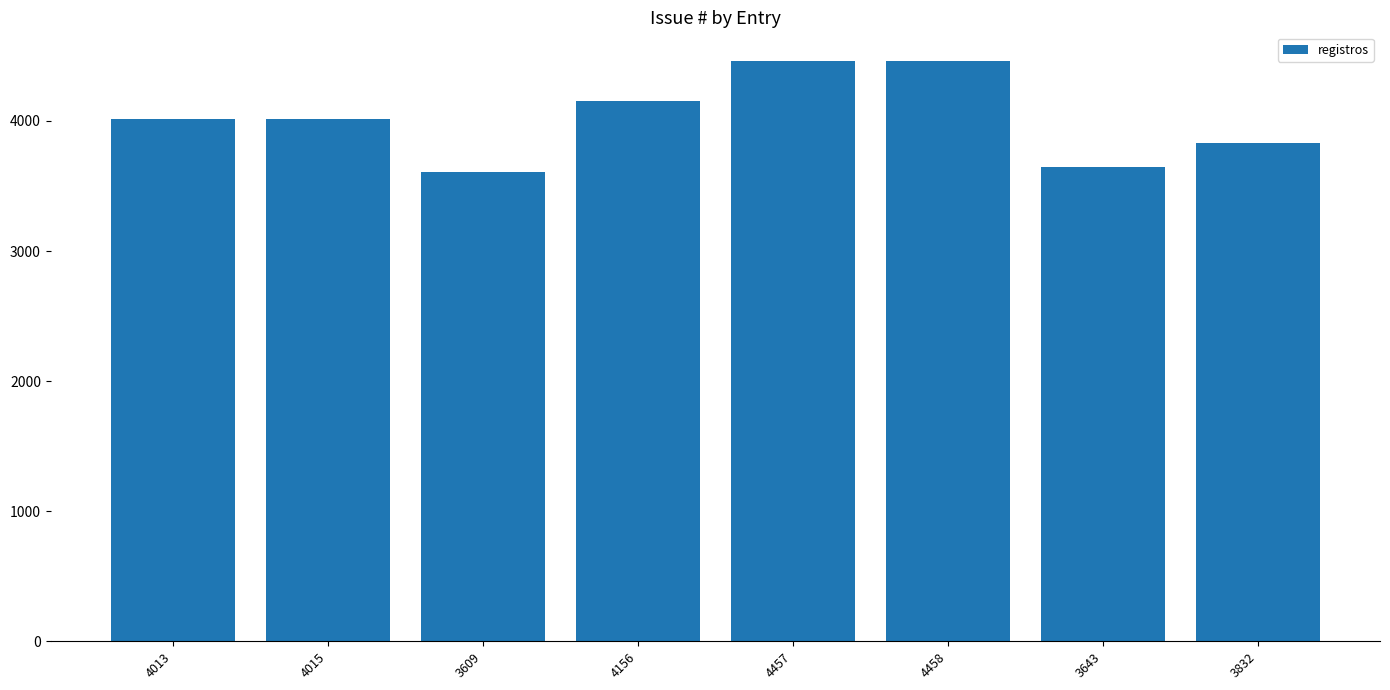

Is it true that the value at 4458 is 4458?

True